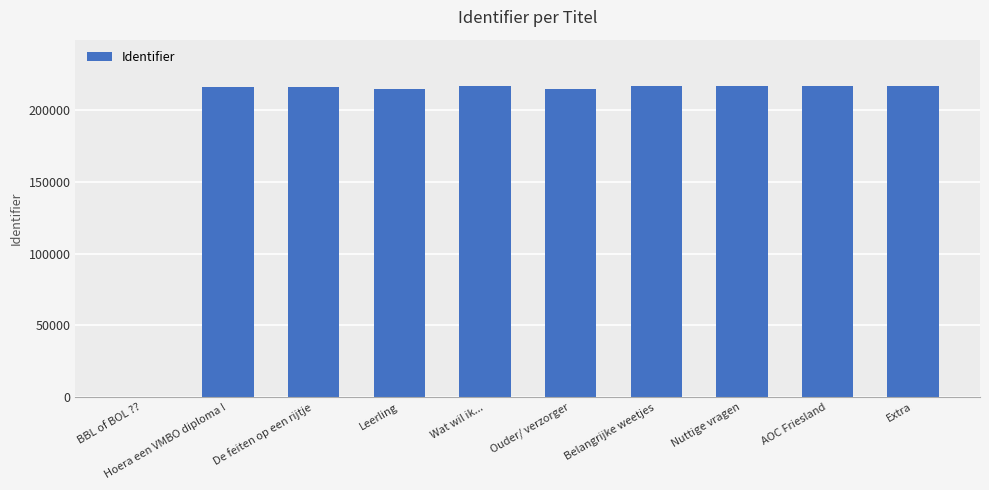

What is the ratio of the value at Belangrijke weetjes to the value at AOC Friesland?

1.0